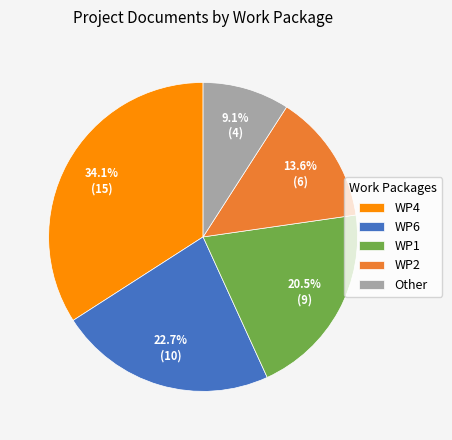

Is there any slice that represents more than half of the pie?

No